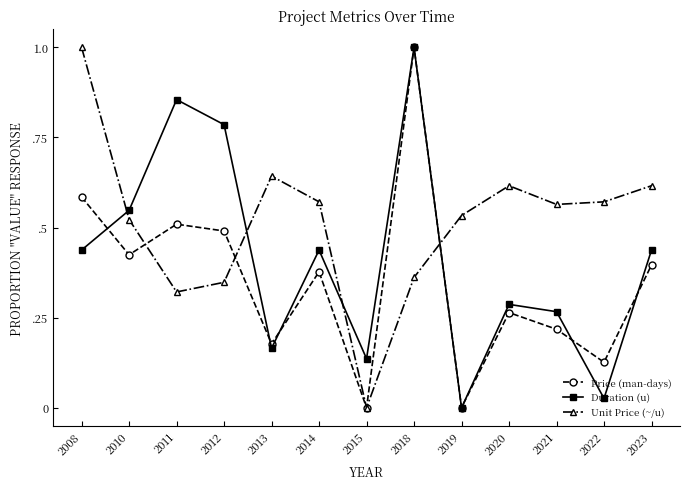

Is it true that Price (man-days) equals 0.3 at 2020?

True